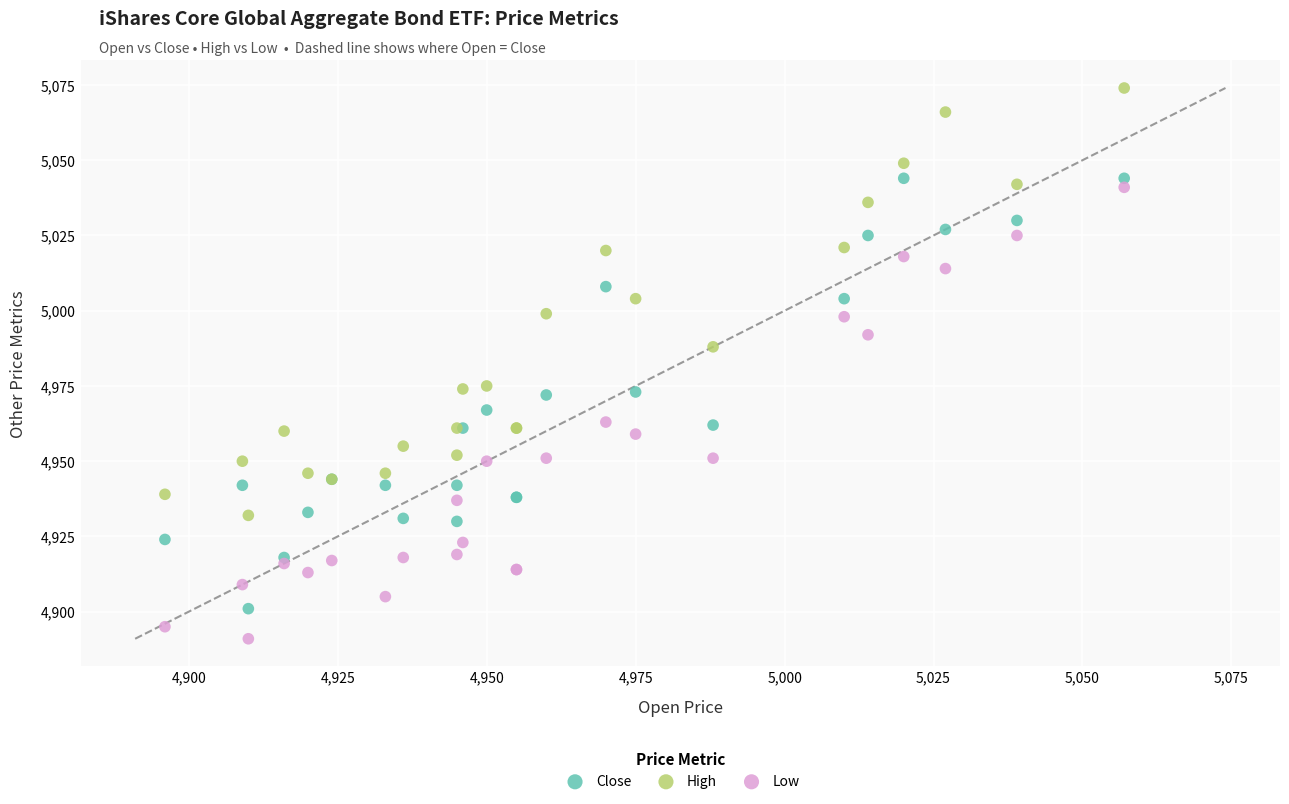

Which series reaches the minimum Y coordinate?

Low